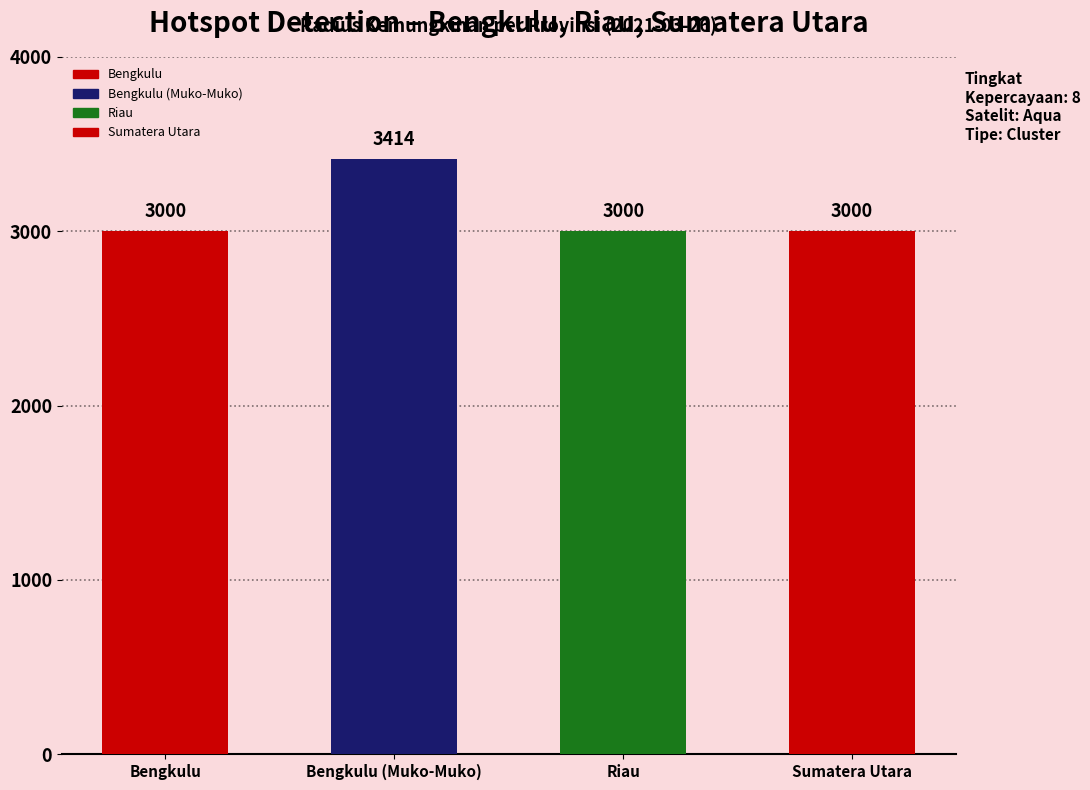

Reading left to right, extract all data points from this chart.

3000	3414	3000	3000